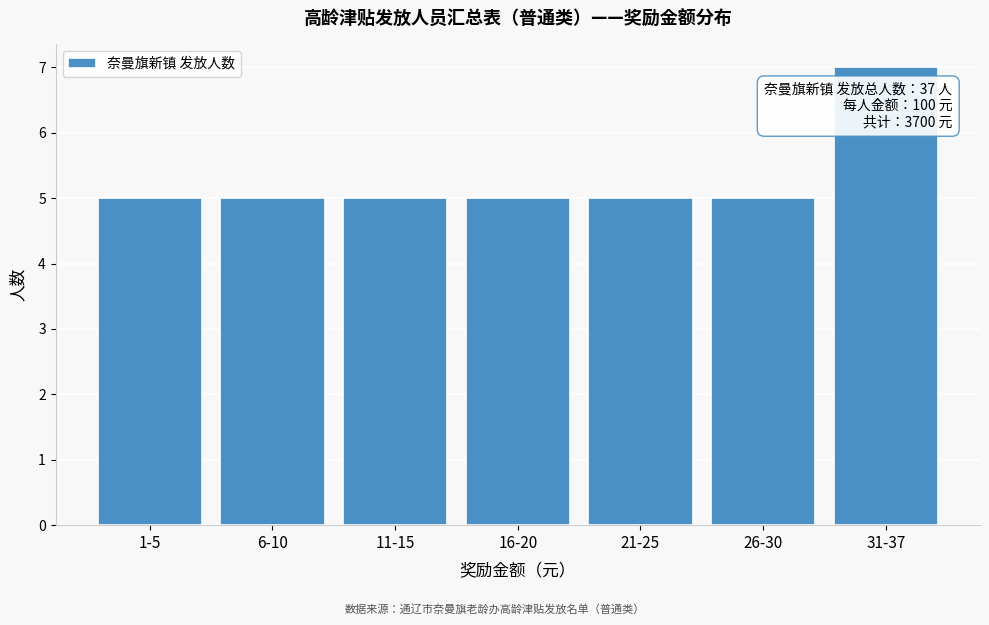

Reading left to right, extract all data points from this chart.

1-5=5	6-10=5	11-15=5	16-20=5	21-25=5	26-30=5	31-37=7